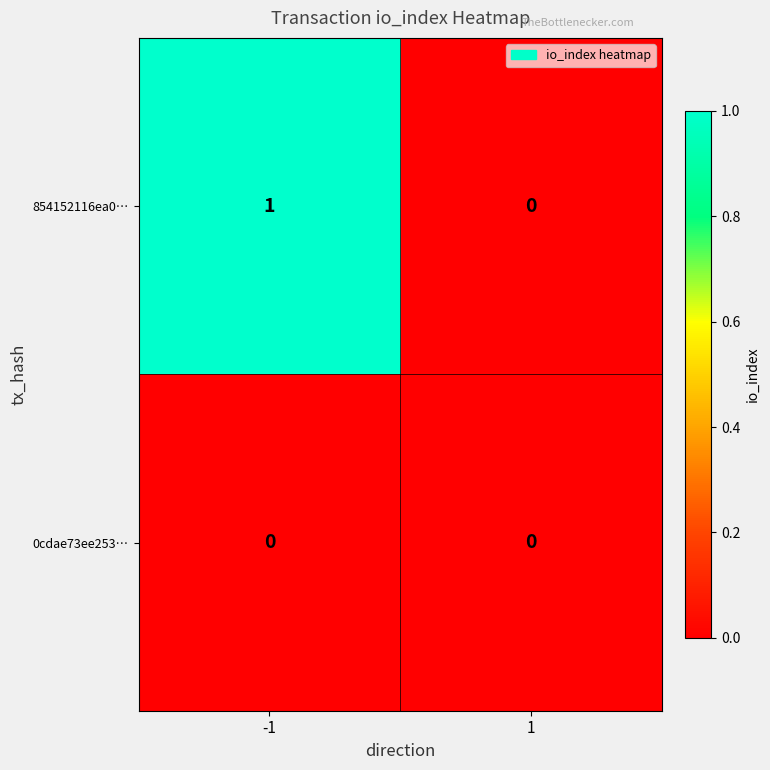

How many data points does each series have?

2